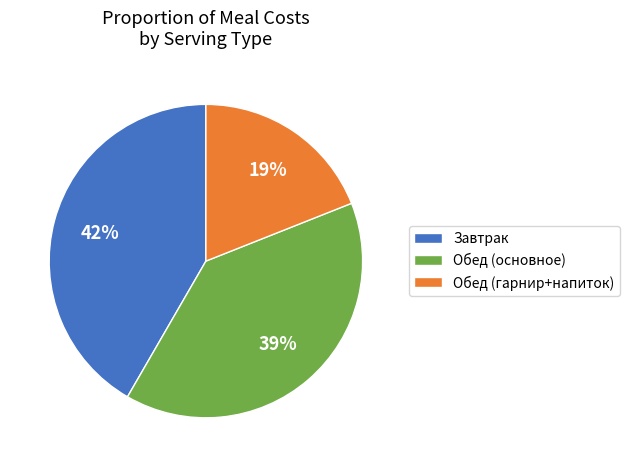

To the nearest percent, what is the average slice percentage?

33%